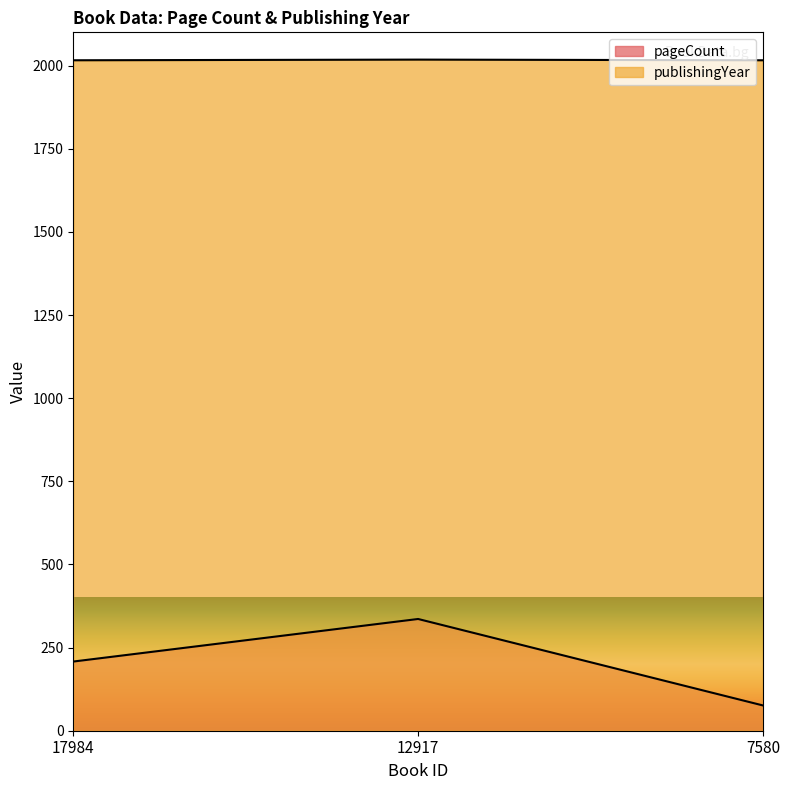

Which has a higher value, 17984 or 7580?

17984